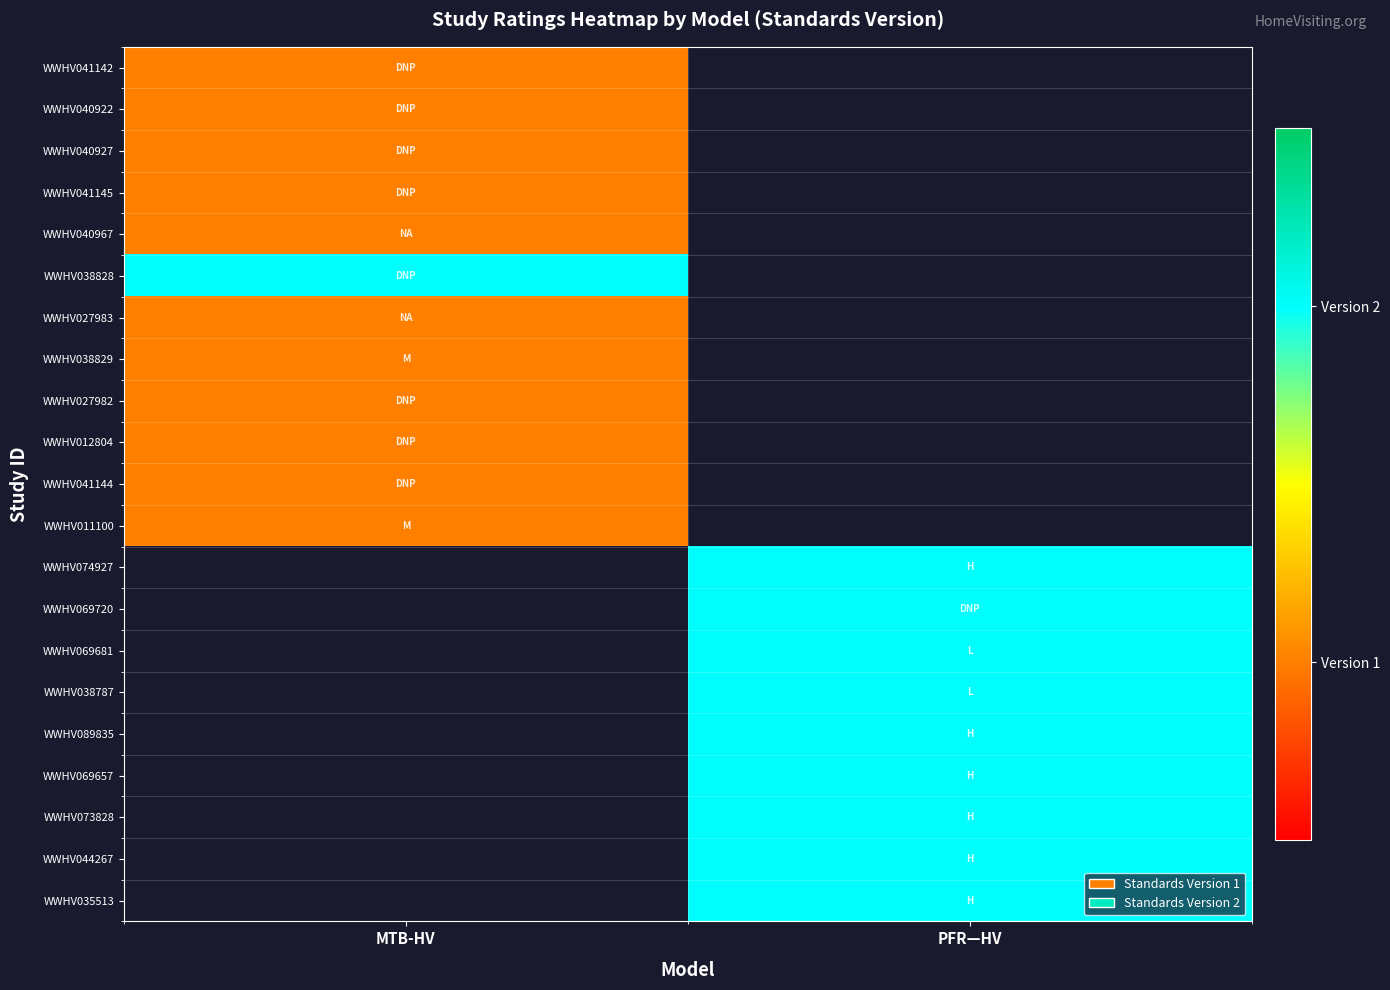

Count the number of categories in the chart.

2